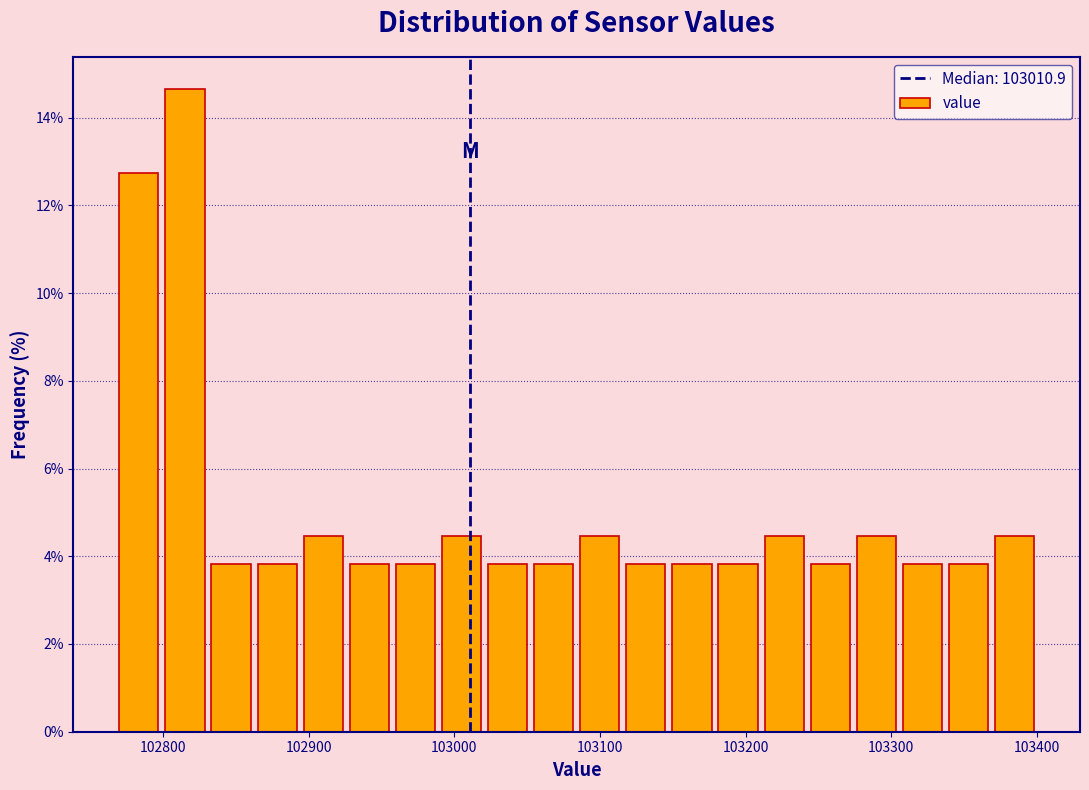

Around what value on the x-axis is the tallest bar? Give the approximate position of its centre, as read against the axis.

102820